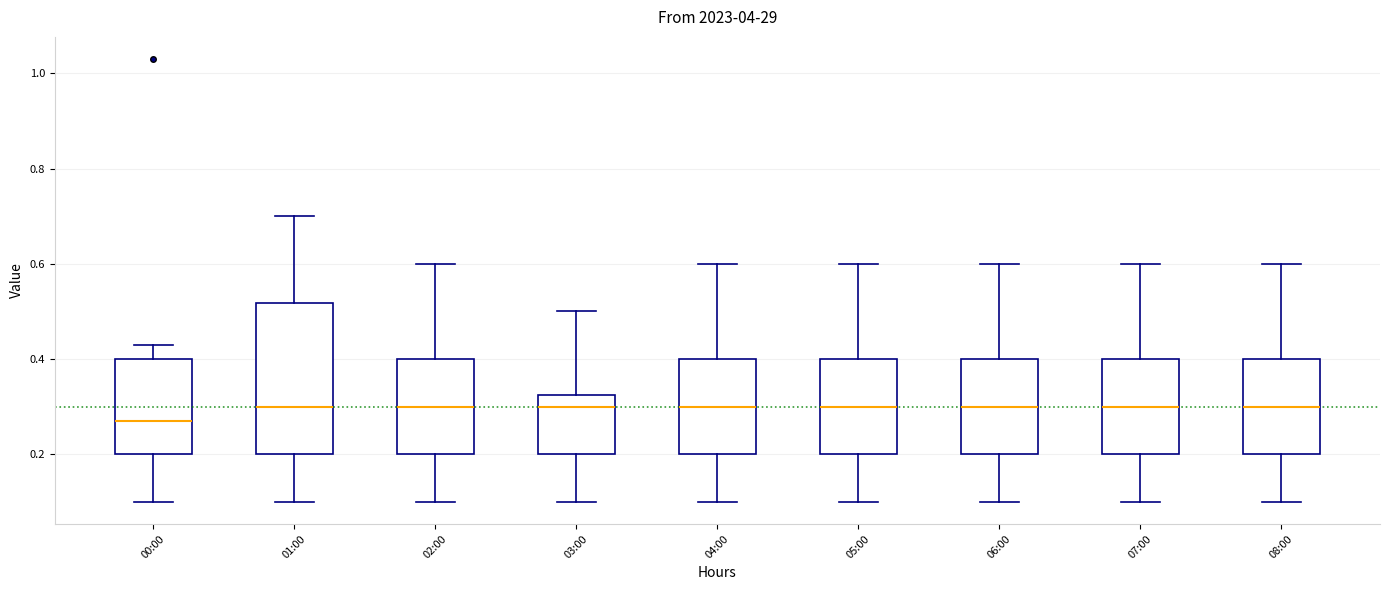

Comparing the boxes themselves (not the whiskers), which one is the tallest?

01:00